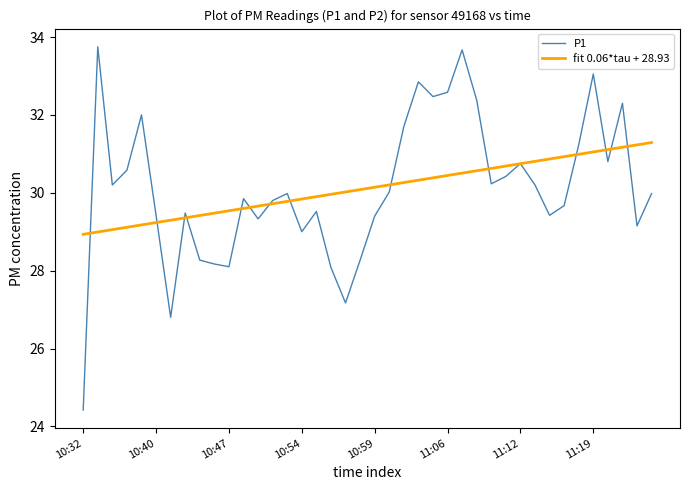

Which series has the largest range (max minus min)?

P1